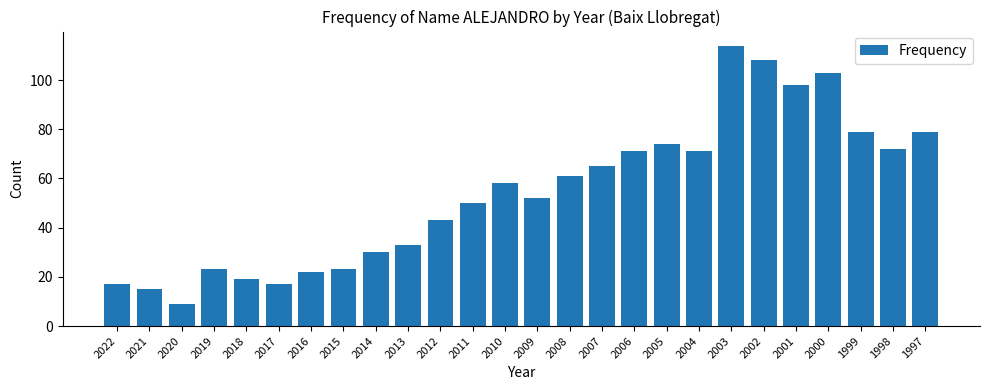

Which has a higher value, 2011 or 2012?

2011